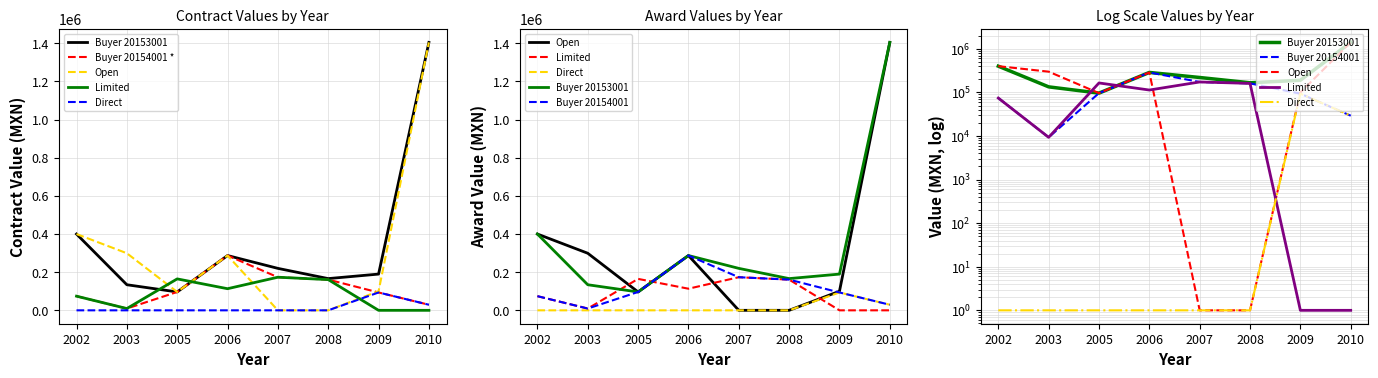

What is the value of the Direct point at the 4th from the left?

1